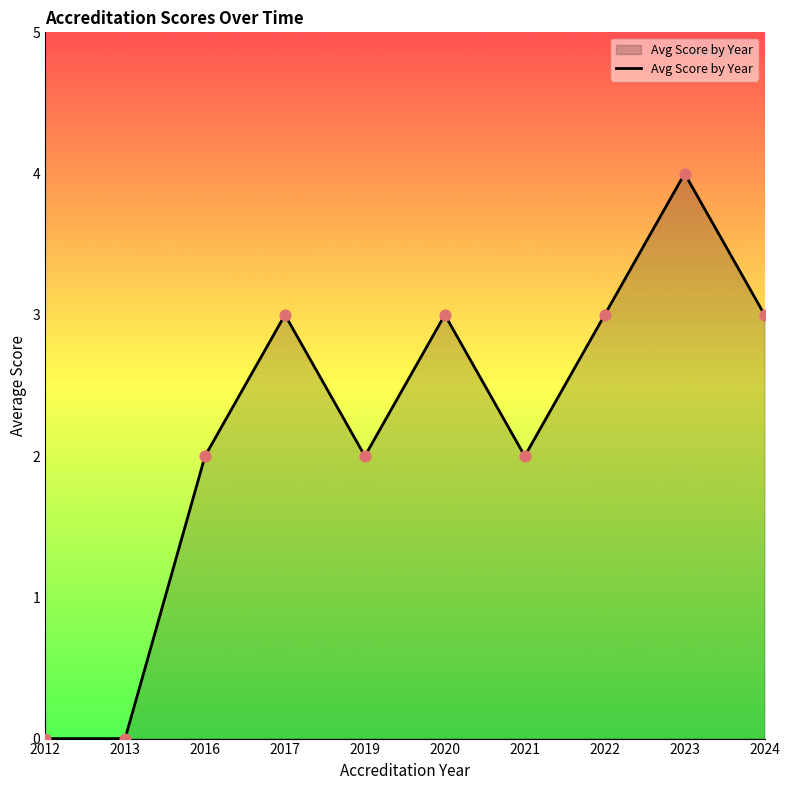

What is the change in value from 2012 to 2024?

+3